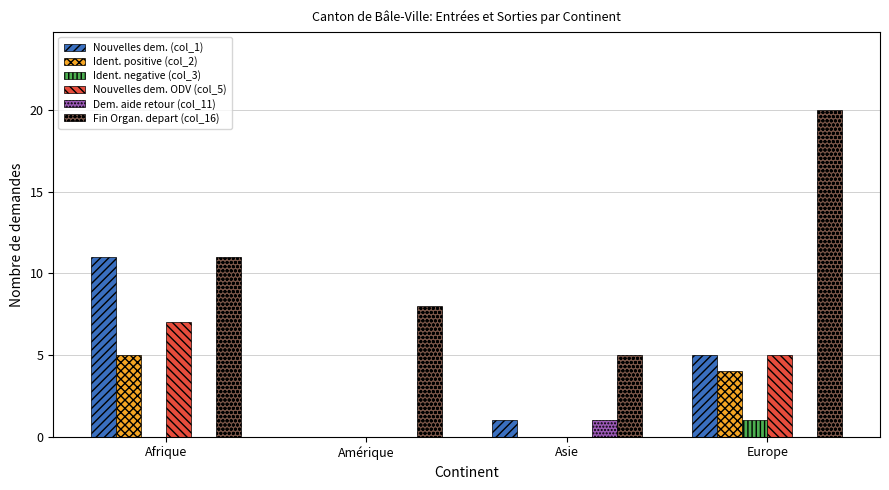

How many data points does each series have?

4